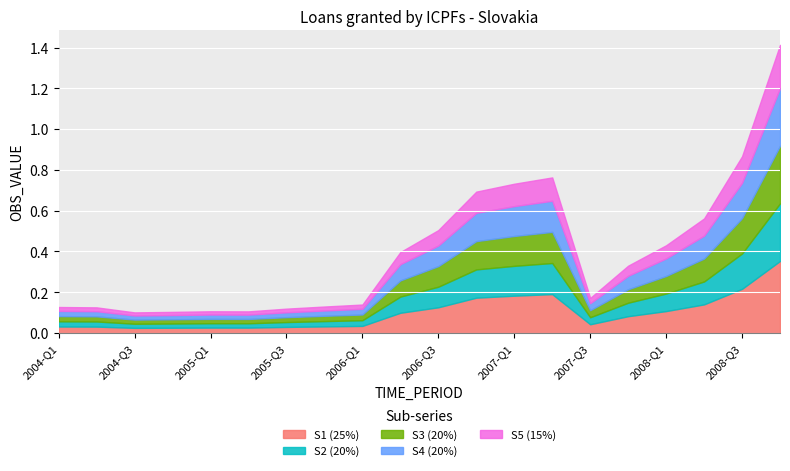

What is the sum of all values?

7.9